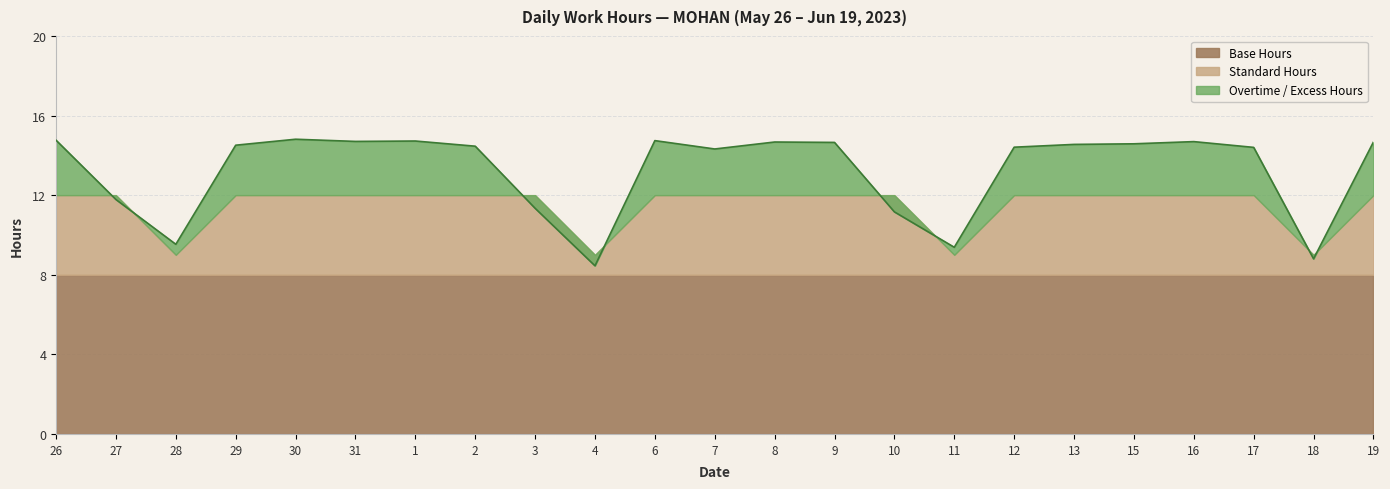

List the series in order of their overall mean, lowest first.

Base Hours, Standard Hours, Hours Worked